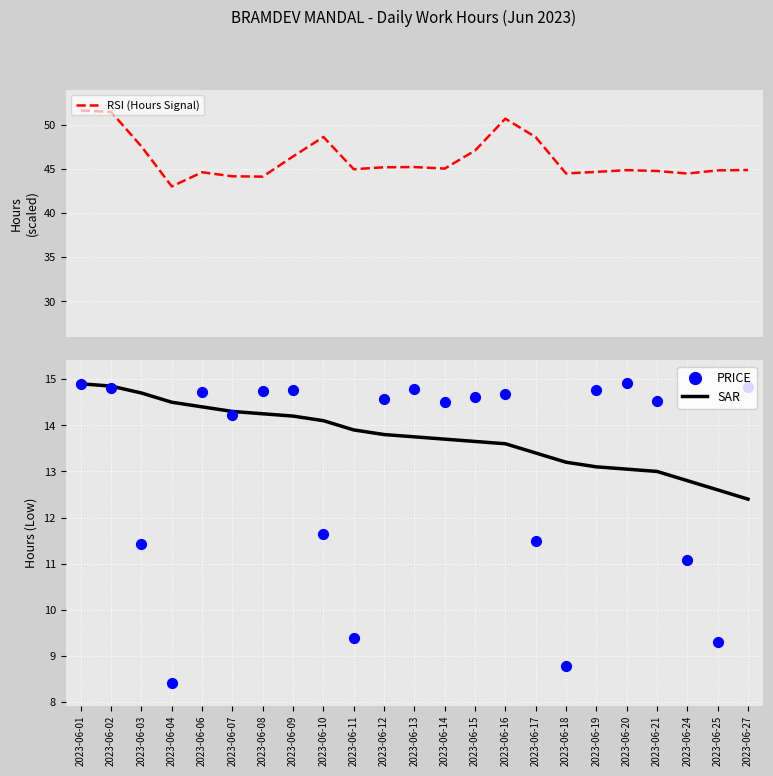

Which series contains the lowest Y value?

PRICE